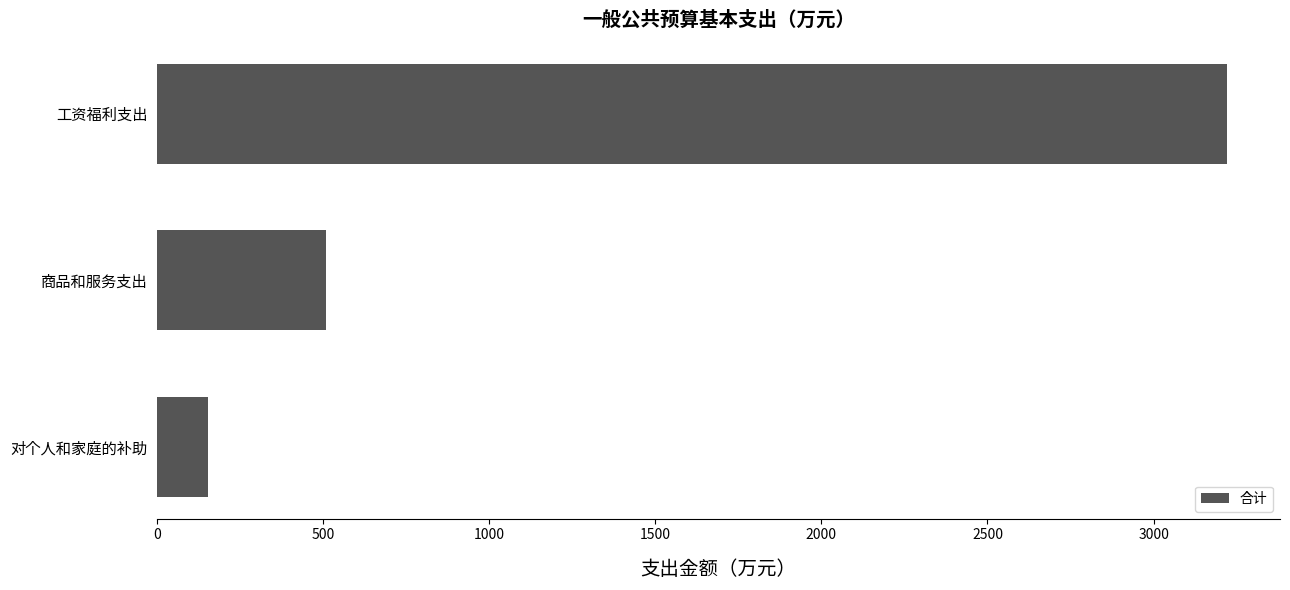

Approximately how many times larger is the value at 商品和服务支出 compared to 对个人和家庭的补助?

3.3